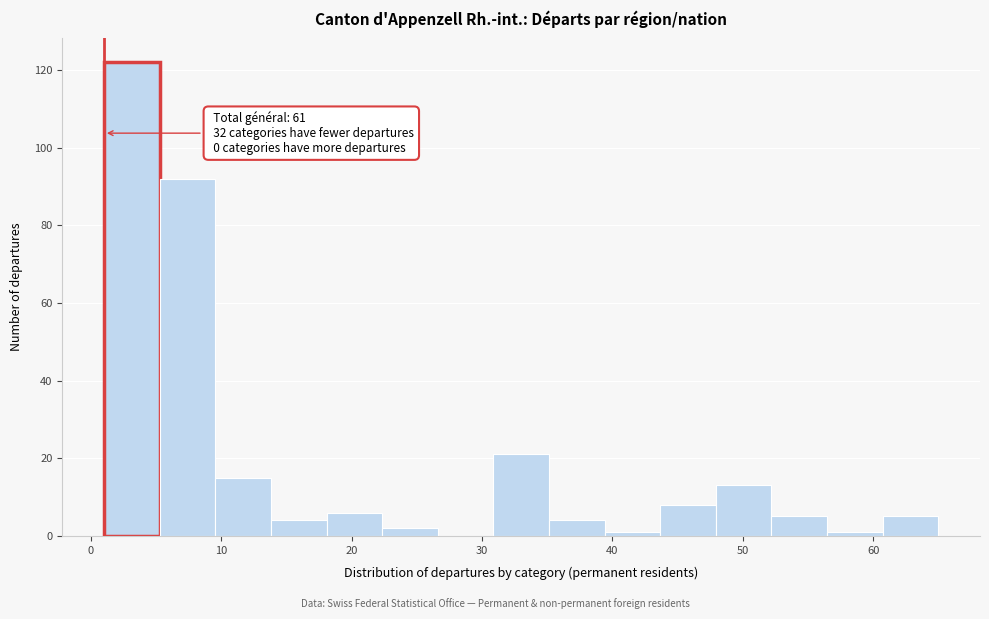

Over which range of the x-axis is the bar tallest?

1 to 5